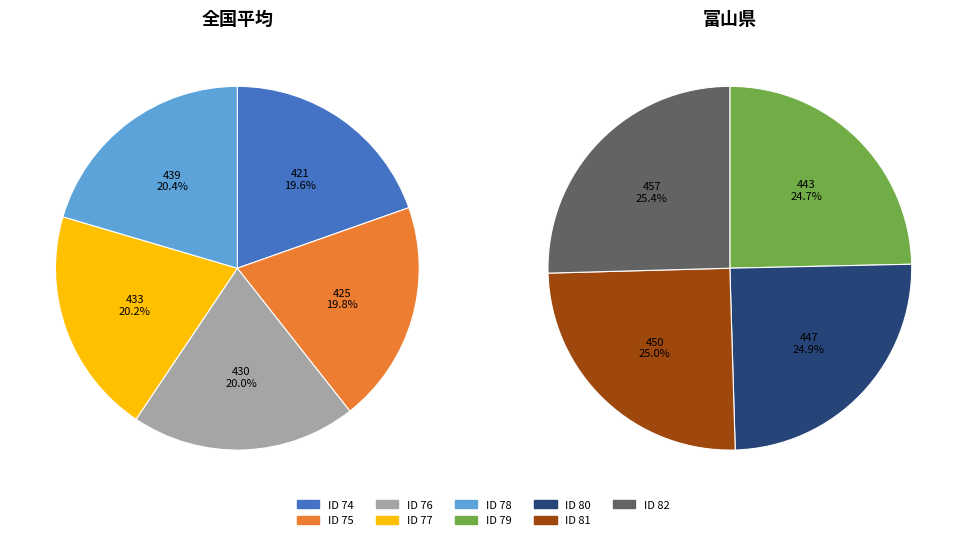

Which category has the biggest portion of the pie?

82